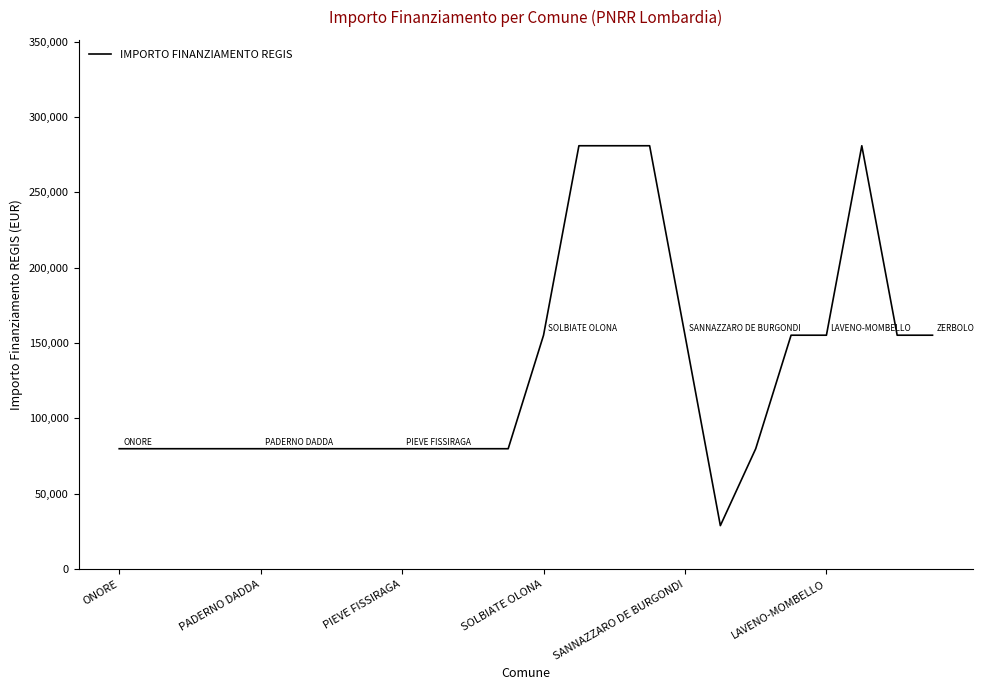

What is the minimum value shown in the chart?

28902